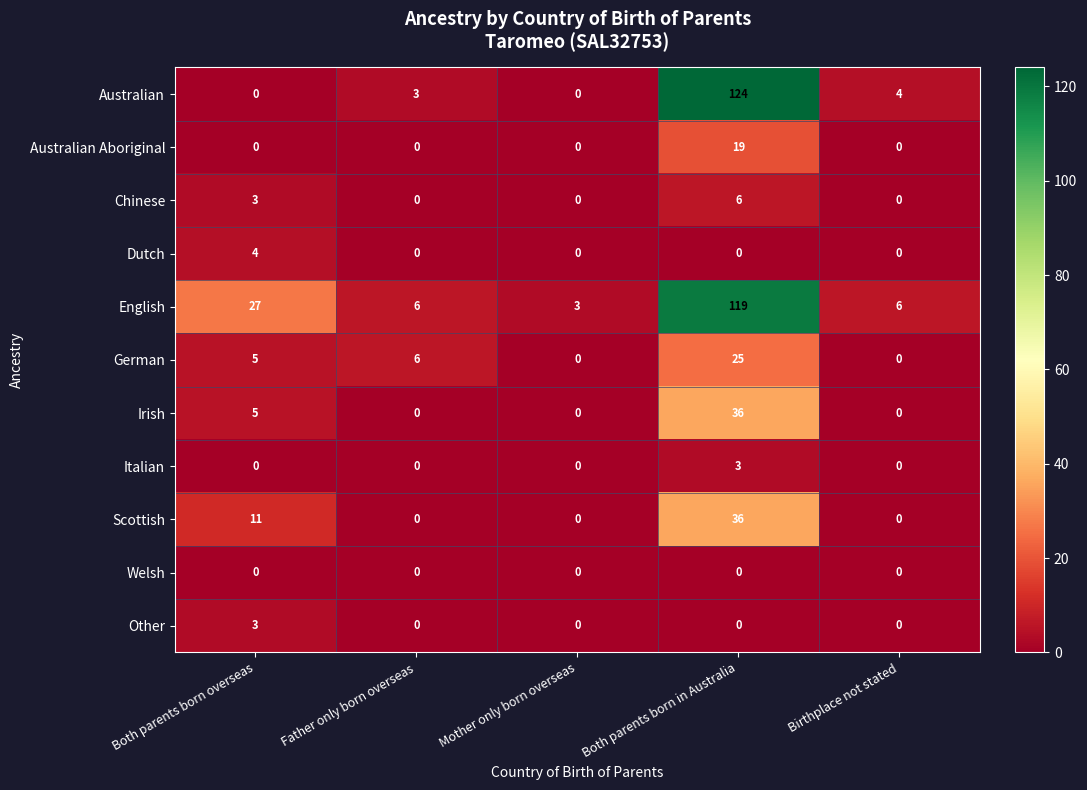

What is the sum of all English values?

161